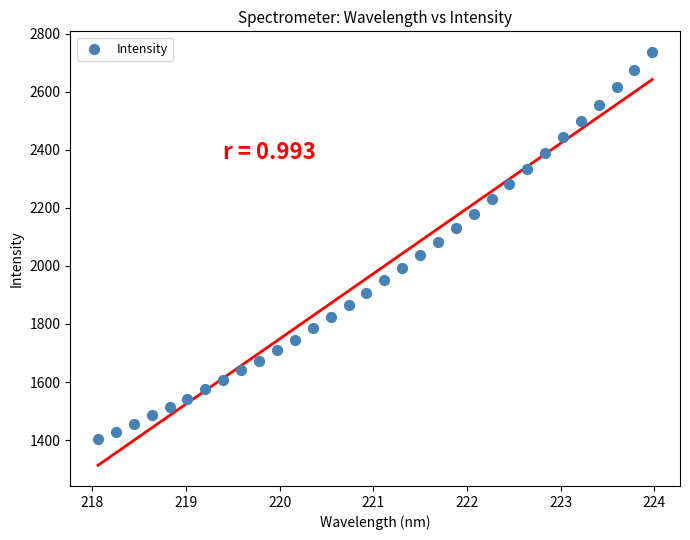

What is the range of Y values (max minus min)?

1333.2